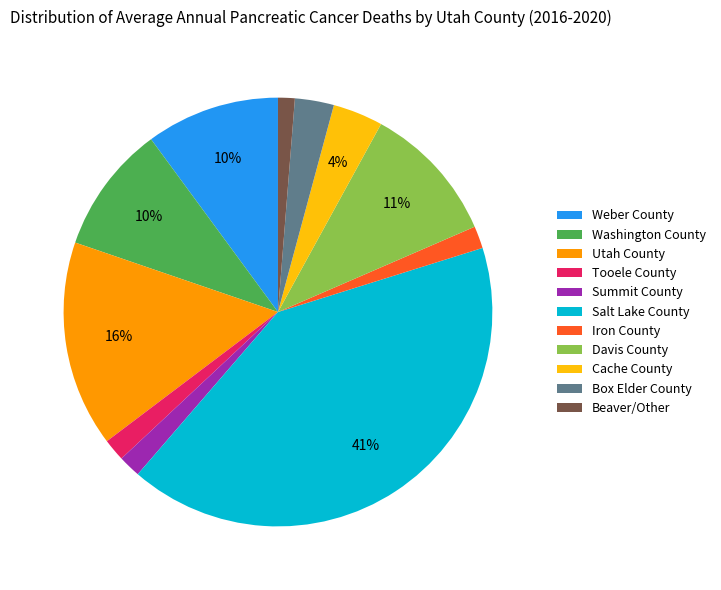

To the nearest percent, what is the average slice percentage?

9%